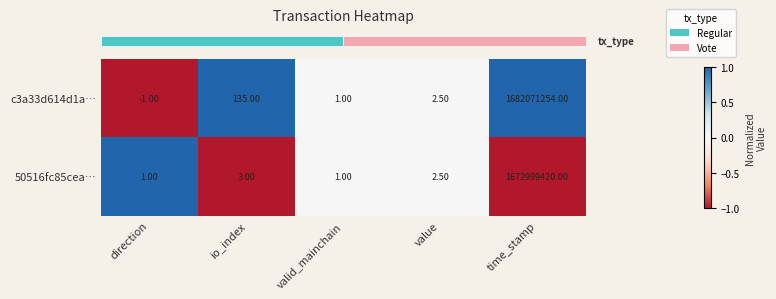

Which label corresponds to the largest value in the chart?

time_stamp